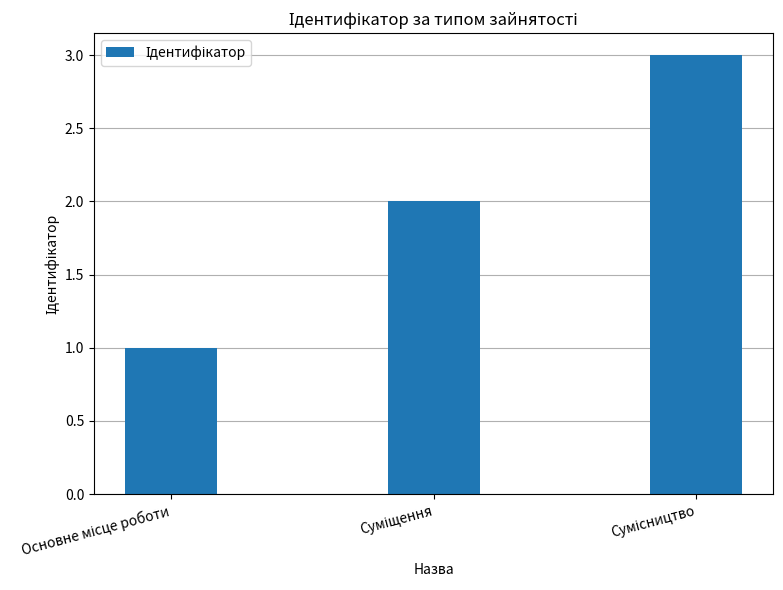

What is the maximum value shown in the chart?

3